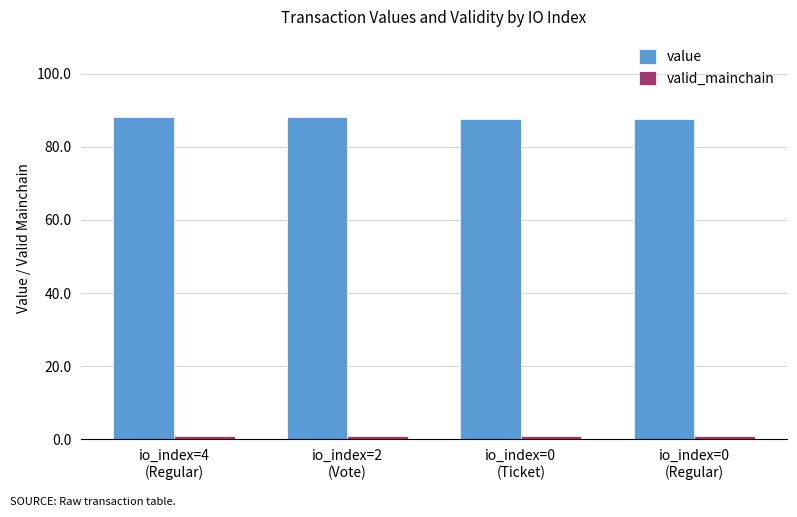

What is the sum of all value values?

351.6